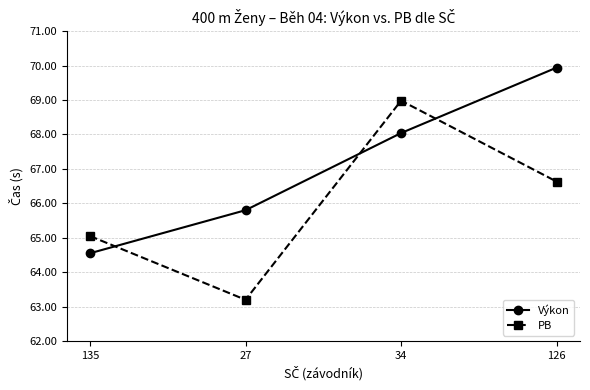

Which series has the widest spread of values?

PB